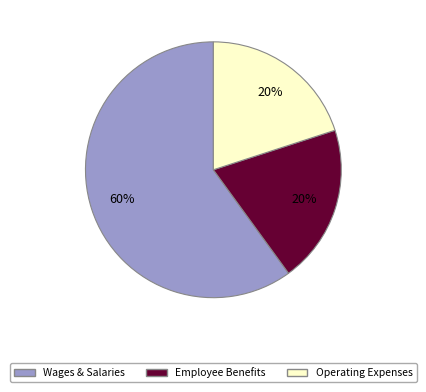

Which has a higher value, Employee Benefits or Wages & Salaries?

Wages & Salaries